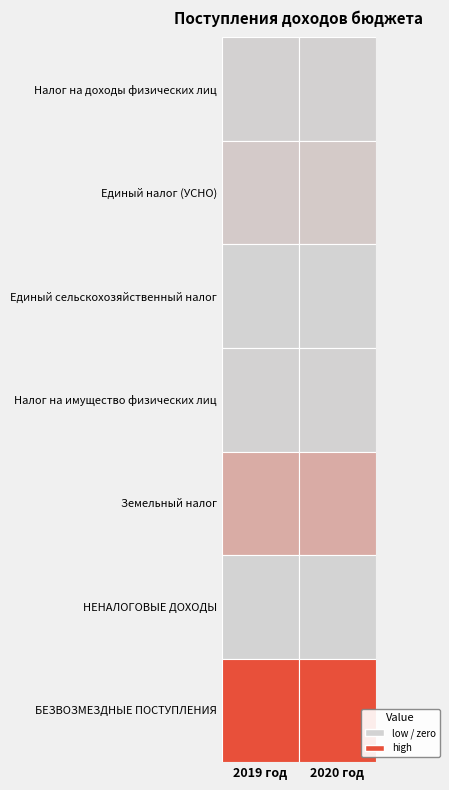

At which label is Налог на доходы физических лиц closest to 32500?

2019 год